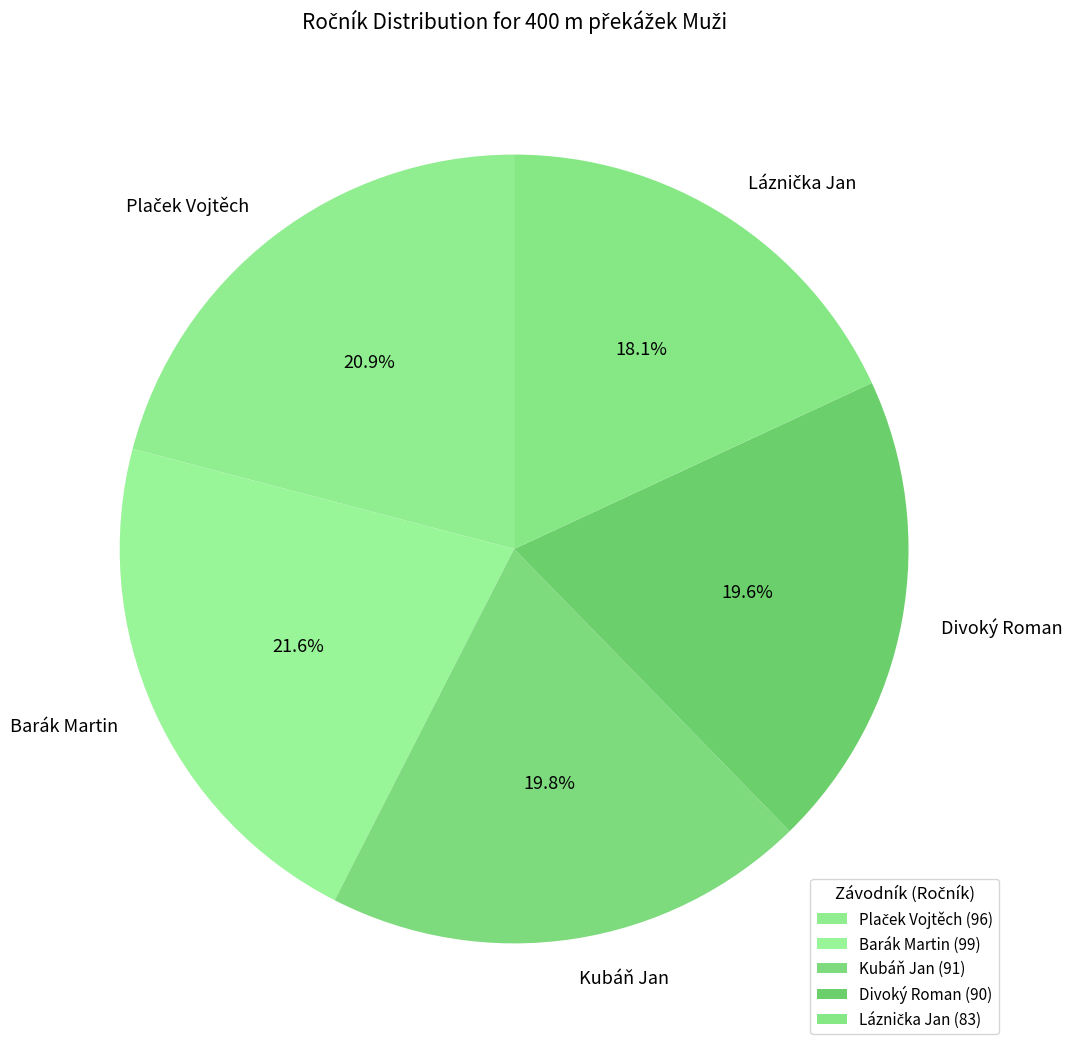

Is there any slice that represents more than half of the pie?

No